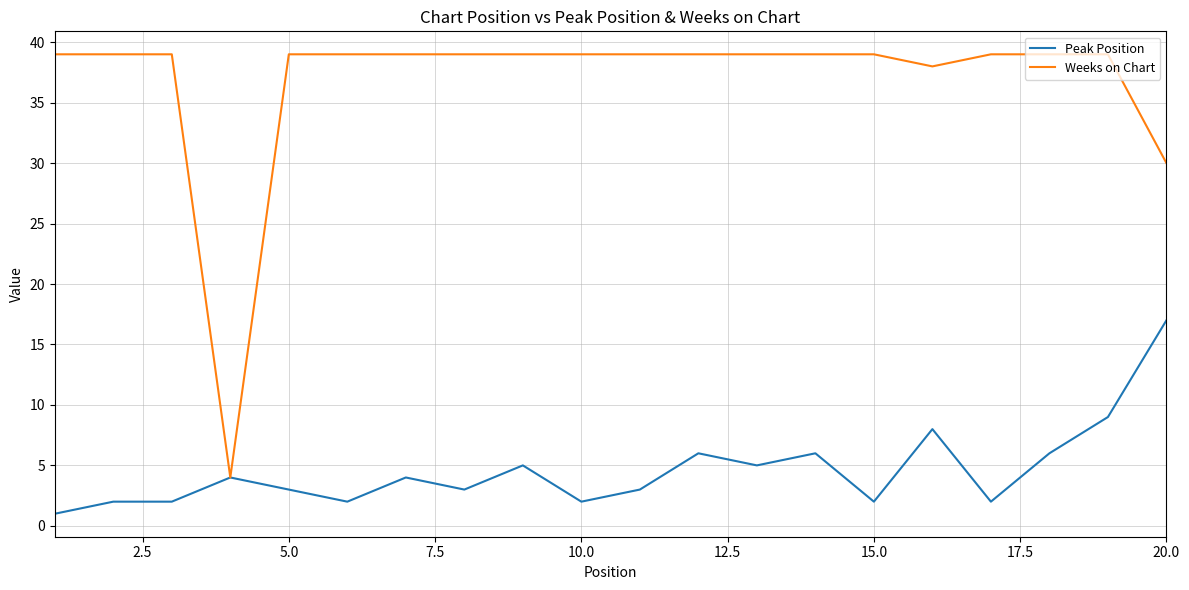

Which series has the widest spread of values?

Weeks on Chart